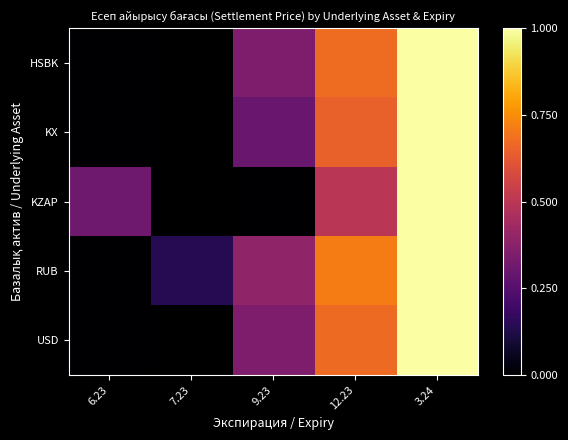

Where is KZAP nearest to the value 0?

9.23